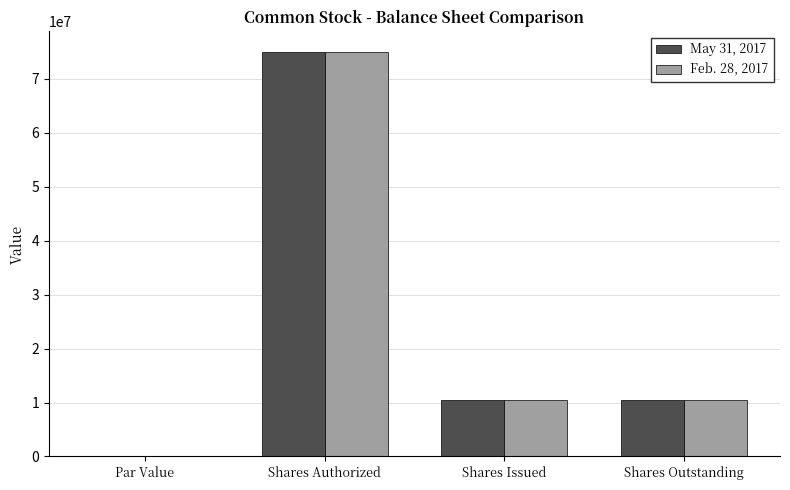

What is the average value of the Feb. 28, 2017 series?

24025000.0